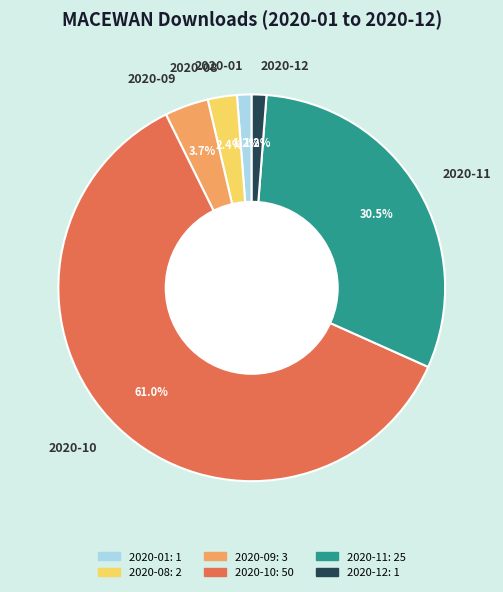

To the nearest percent, what portion does 2020-01 represent?

1%